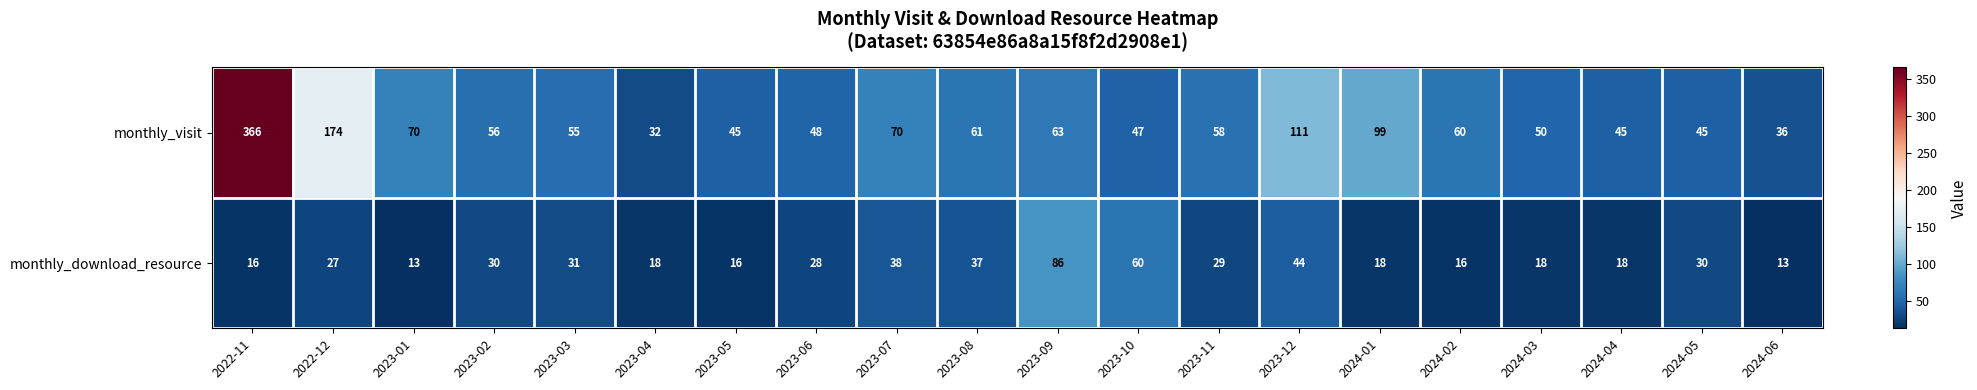

At 2023-07, list the series in order from largest to smallest.

monthly_visit, monthly_download_resource